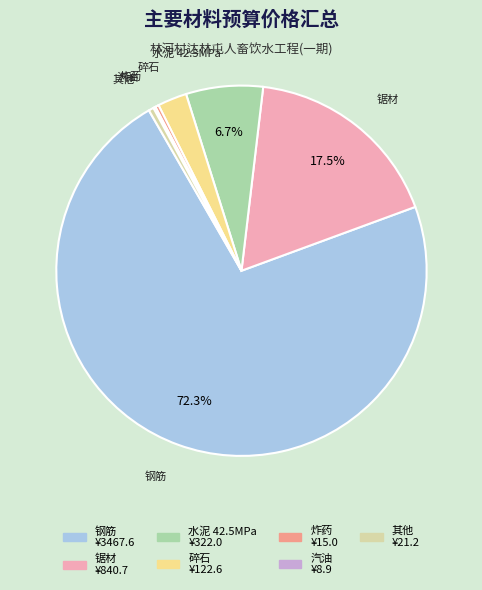

Is there a majority slice in this chart?

Yes